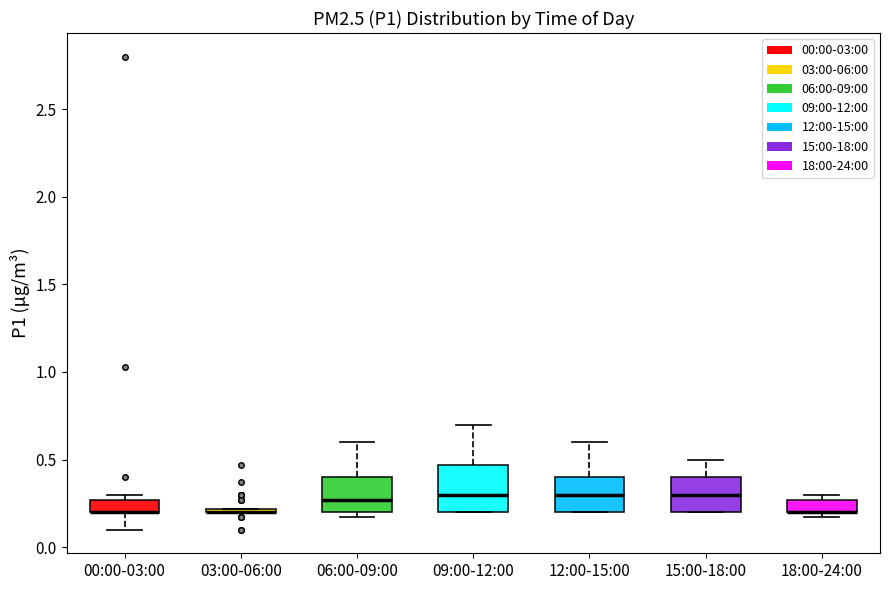

Which box is the tallest, from its lower edge to its upper edge?

09:00-12:00